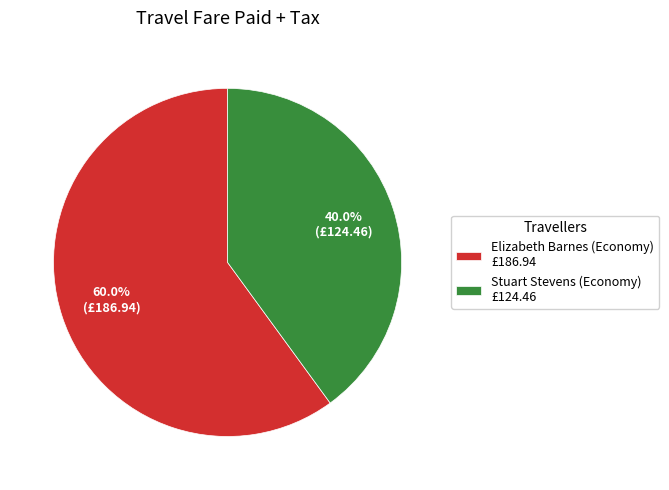

What is the majority slice?

Elizabeth Barnes (Economy)